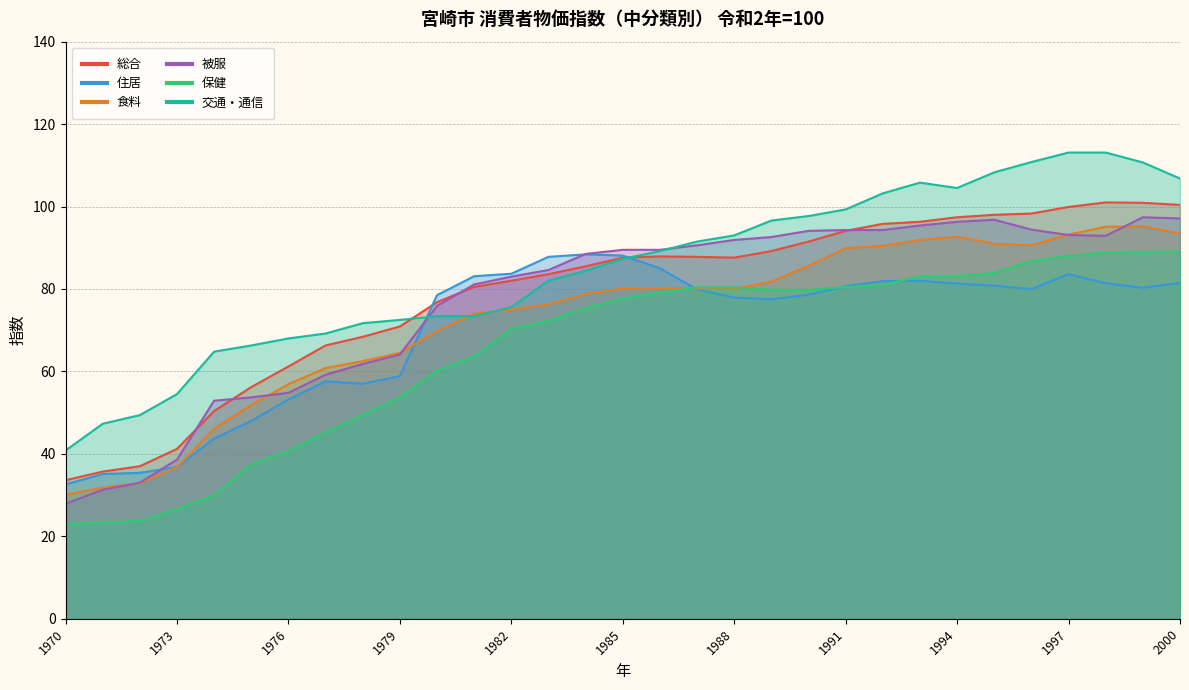

How many data points in 総合 are above 87?

16